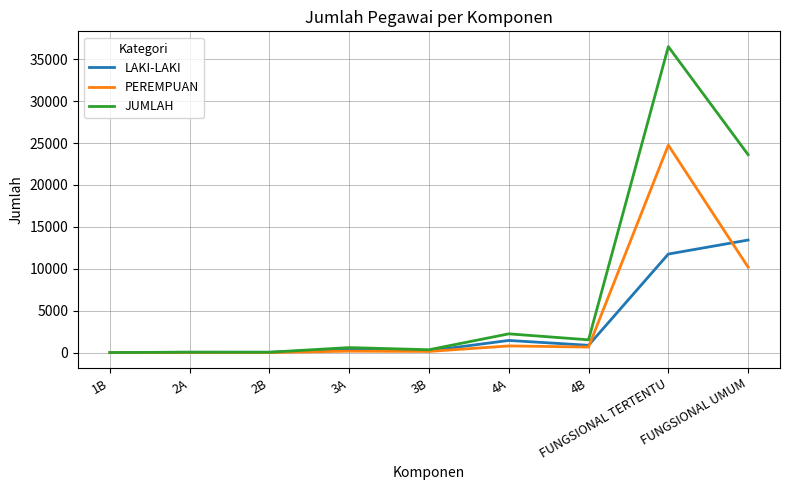

Which series has the largest range (max minus min)?

JUMLAH